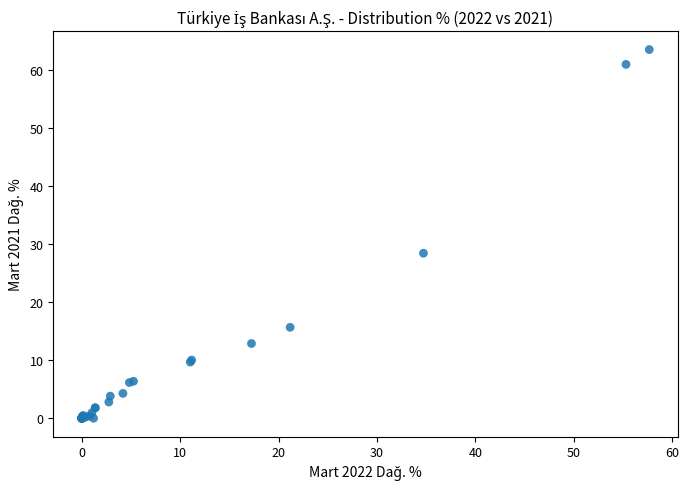

What Y value in the scatter plot is closest to 31?

28.4